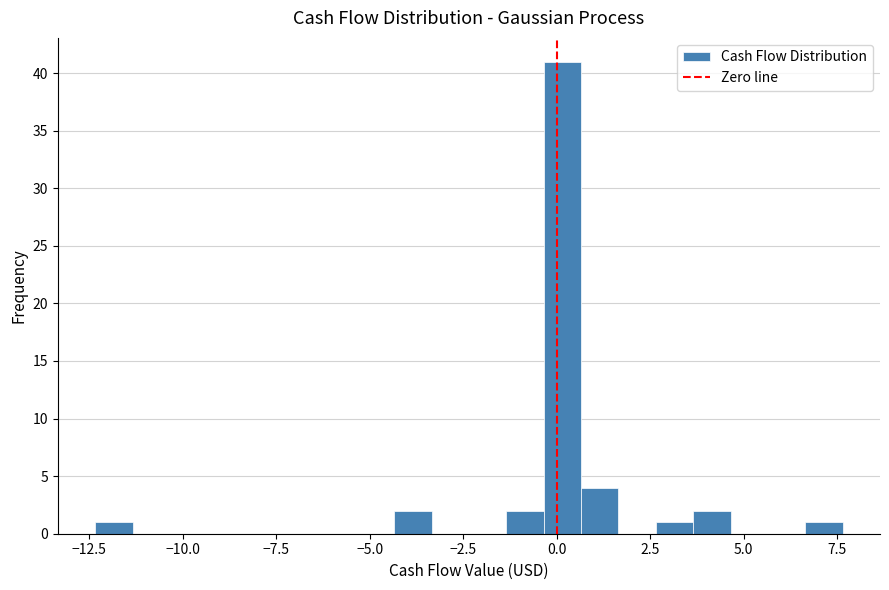

Around what value on the x-axis is the tallest bar? Give the approximate position of its centre, as read against the axis.

0.0